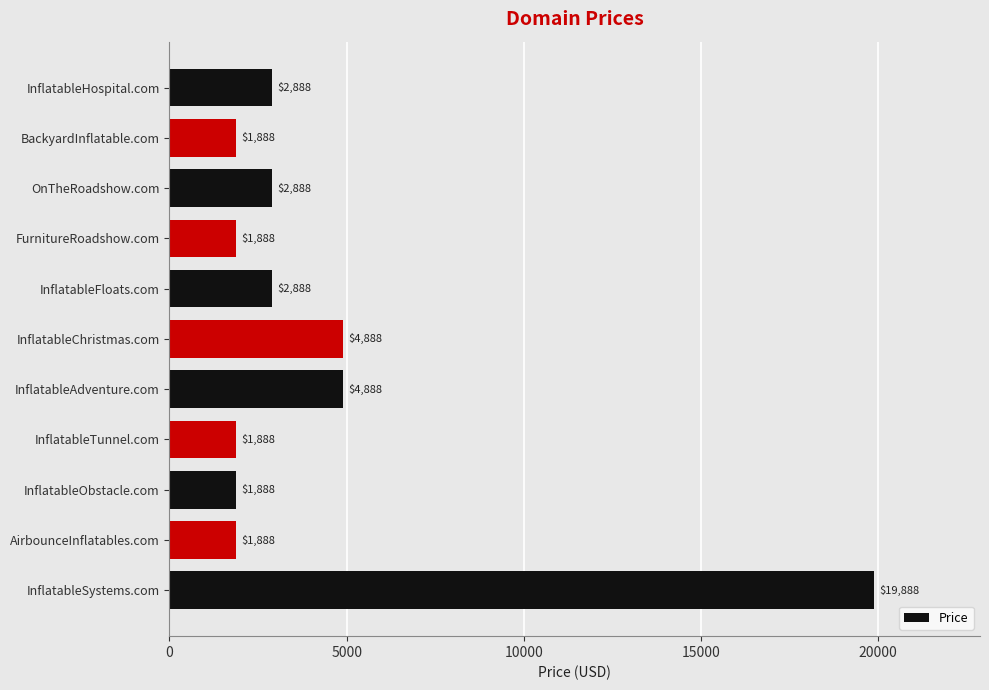

What is the greatest value displayed?

19888